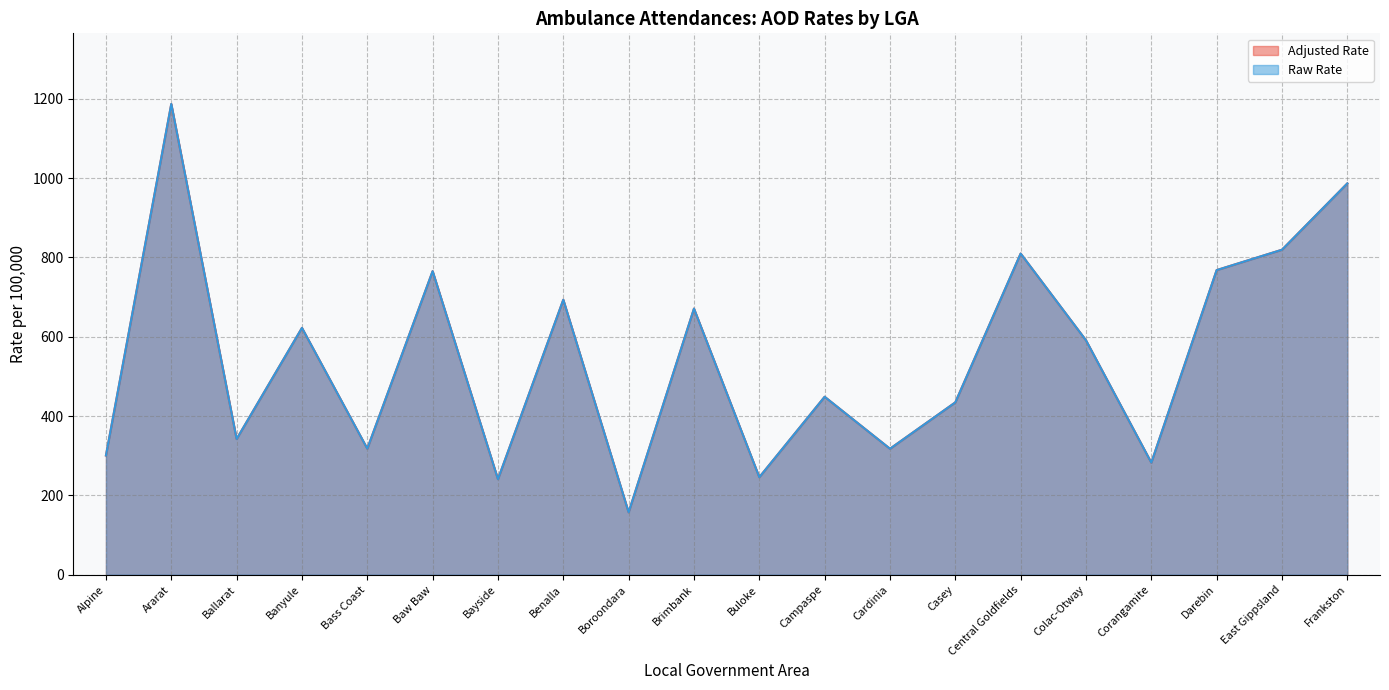

True or false: Adjusted Rate and Raw Rate intersect in this chart.

False